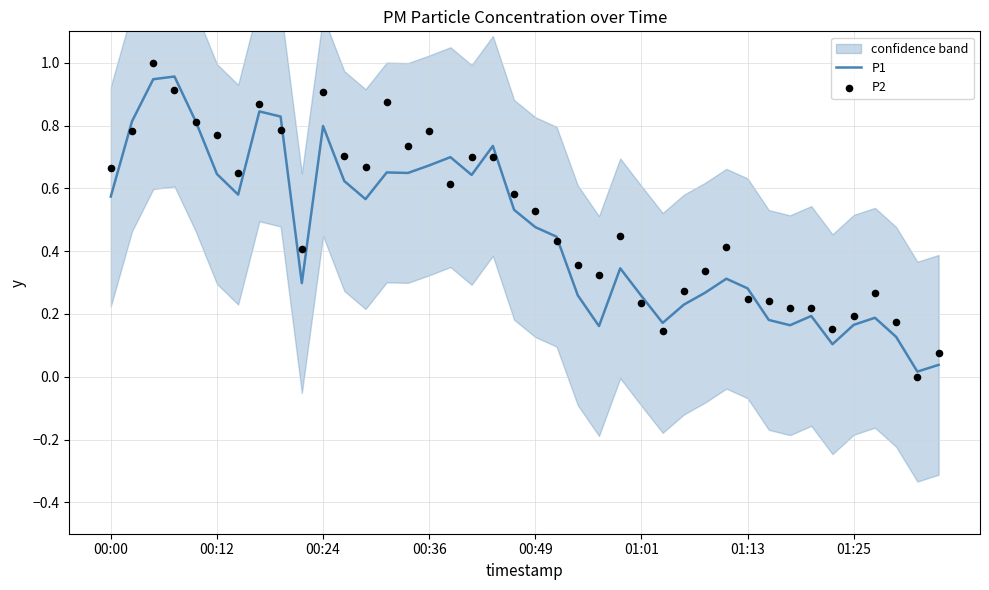

Is the value of P1 at 36 greater than the value of P2 at 32?

No